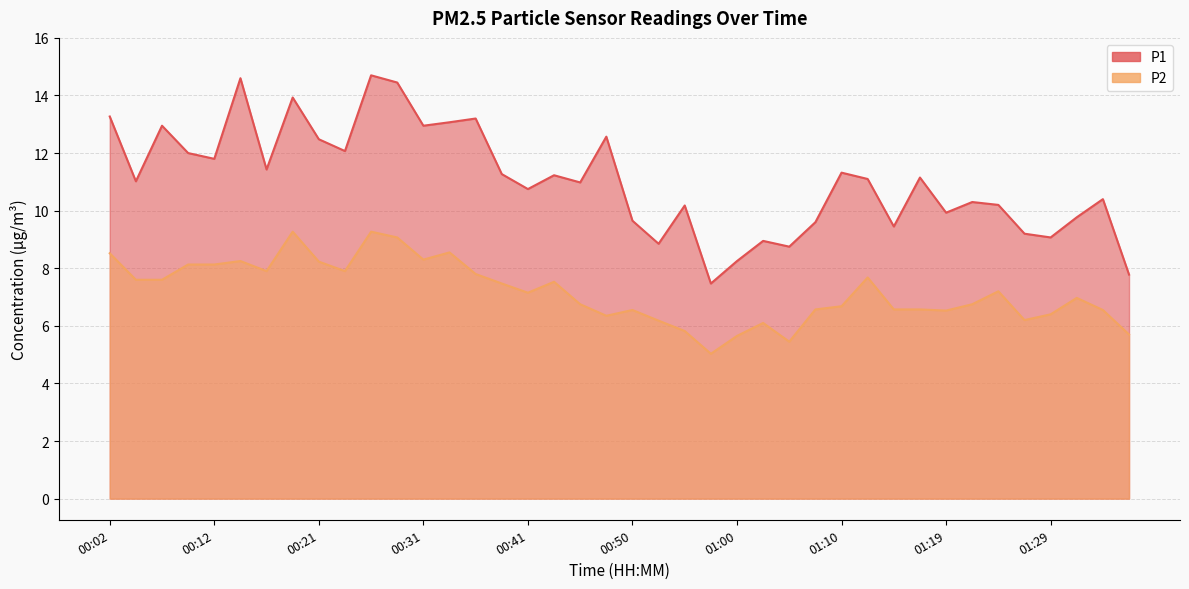

What are all the series names shown in the legend?

P1, P2